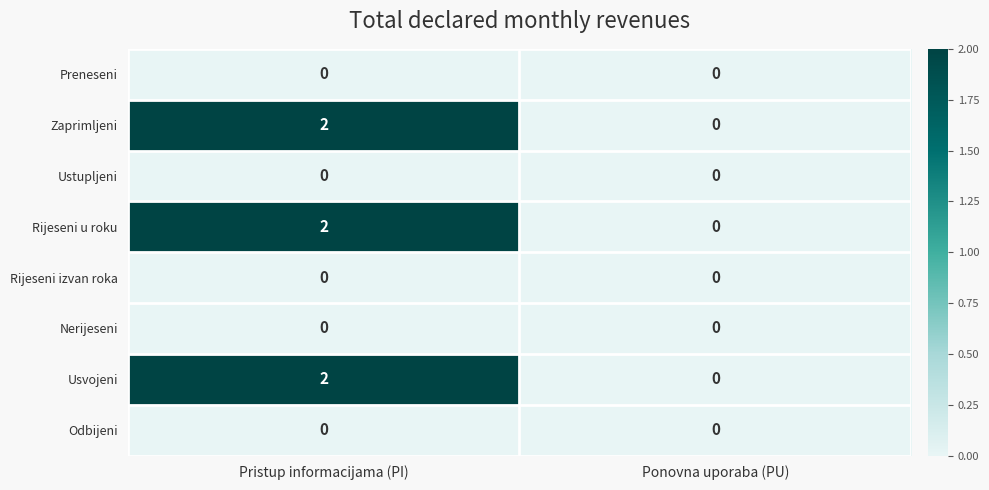

Is it true that Usvojeni equals 2 at Pristup informacijama (PI)?

True